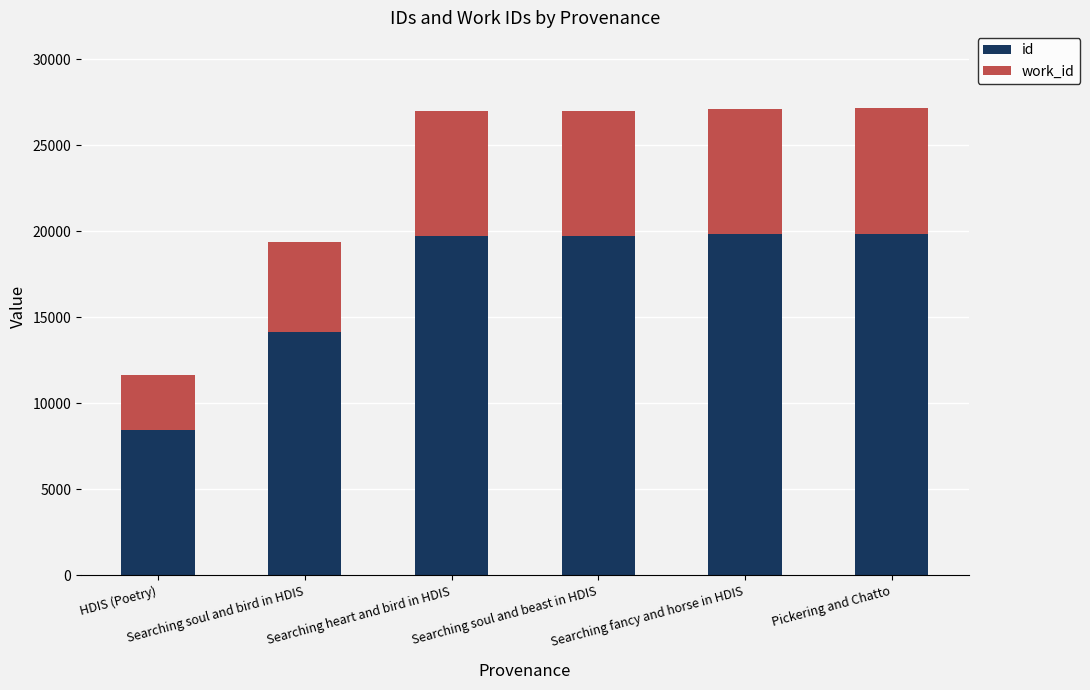

What is the maximum value for id?

19869